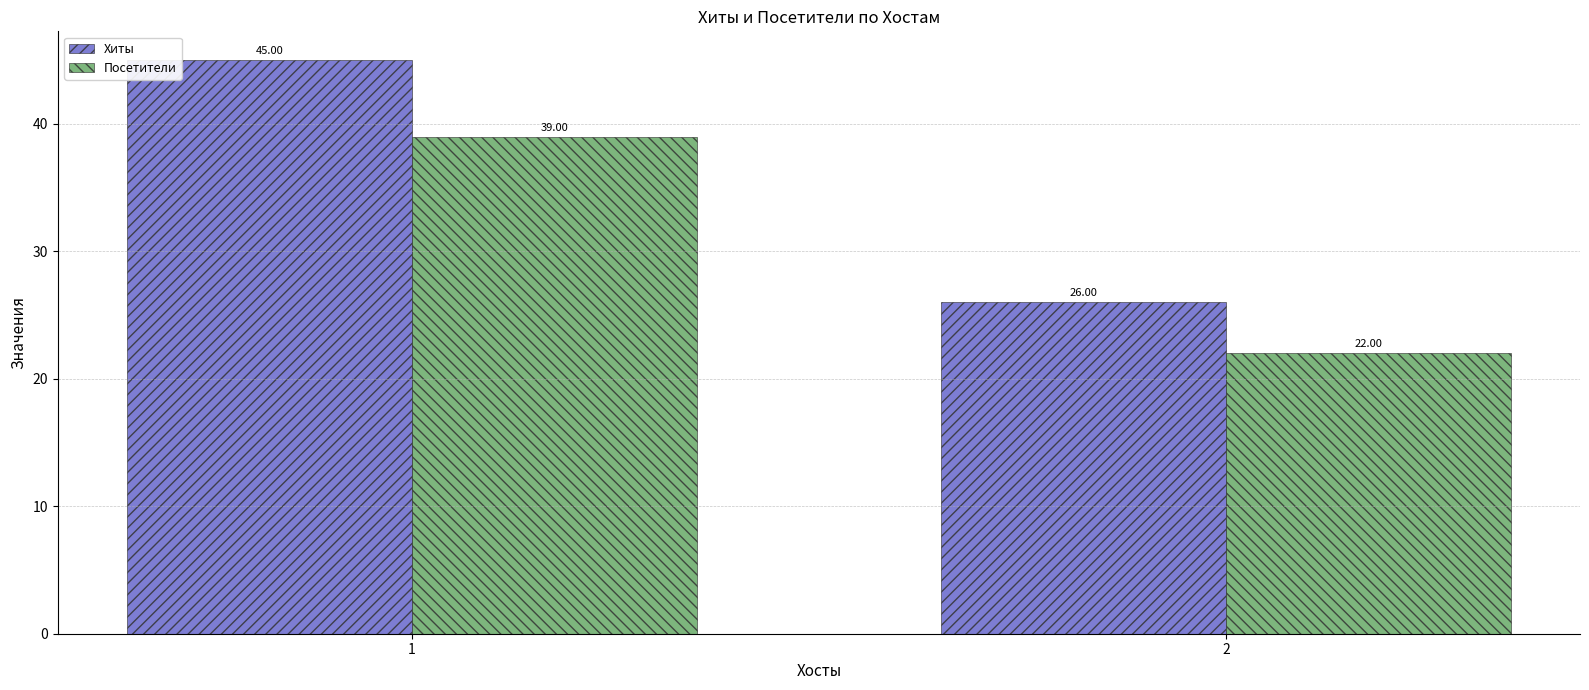

At which label does Хиты reach its peak?

1